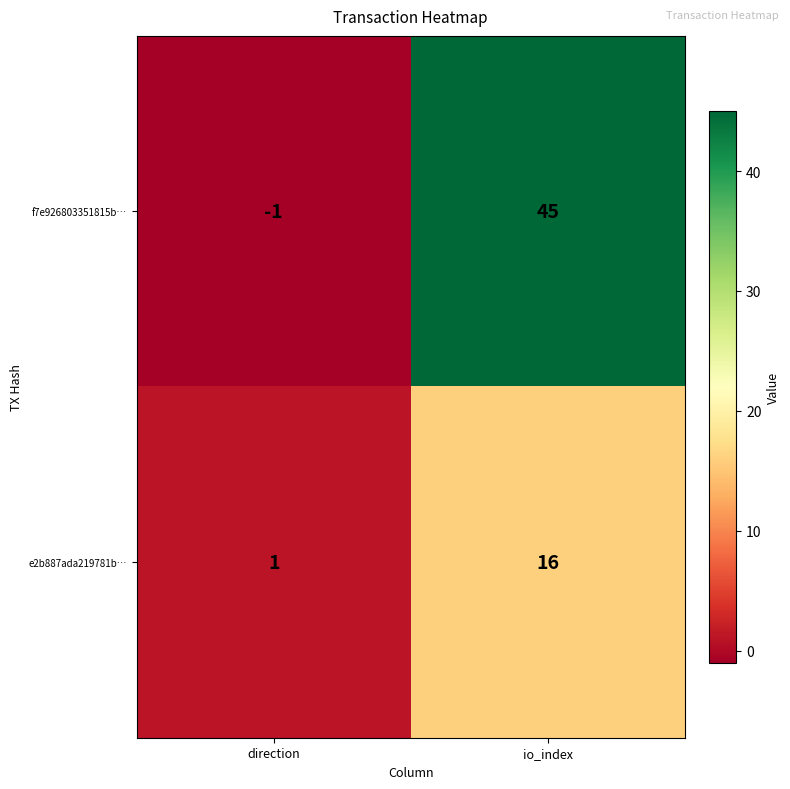

At which category is the sum across all series the highest?

io_index